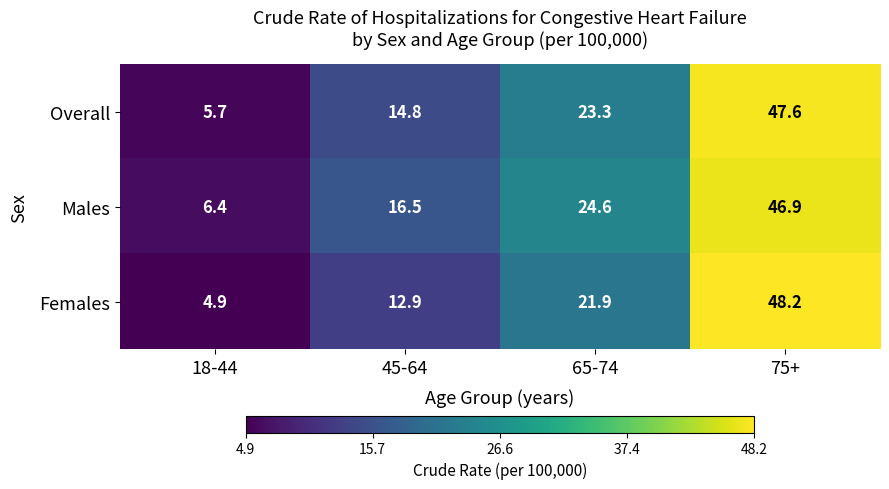

Reading left to right, what are all the values shown in this chart?

Overall: 18-44=5.7	45-64=14.8	65-74=23.3	75+=47.6
Males: 18-44=6.4	45-64=16.5	65-74=24.6	75+=46.9
Females: 18-44=4.9	45-64=12.9	65-74=21.9	75+=48.2